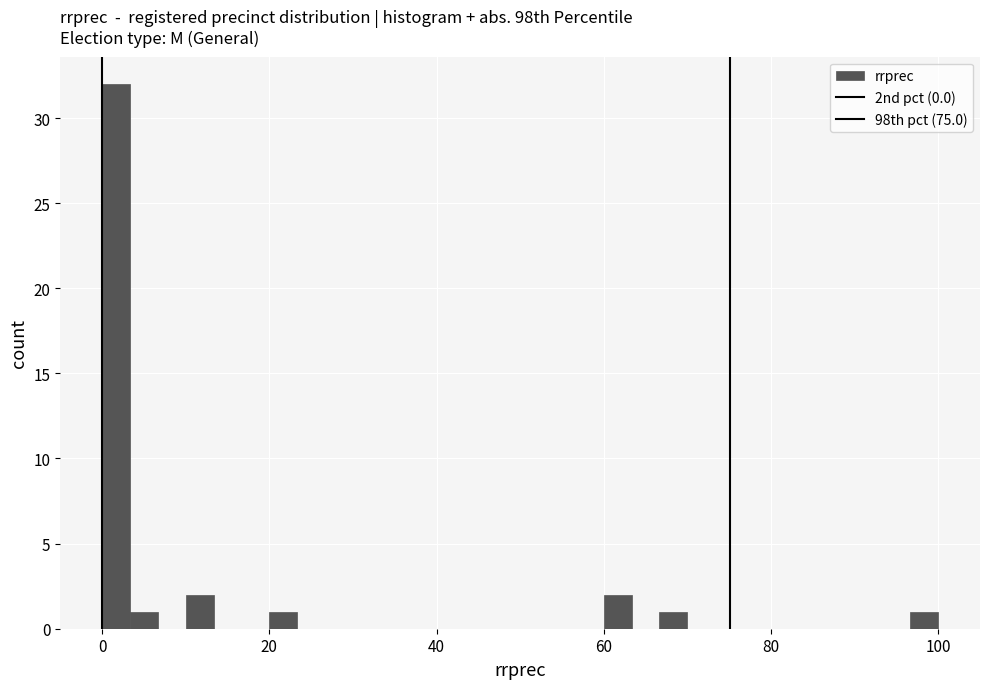

Around what value on the x-axis is the tallest bar? Give the approximate position of its centre, as read against the axis.

2